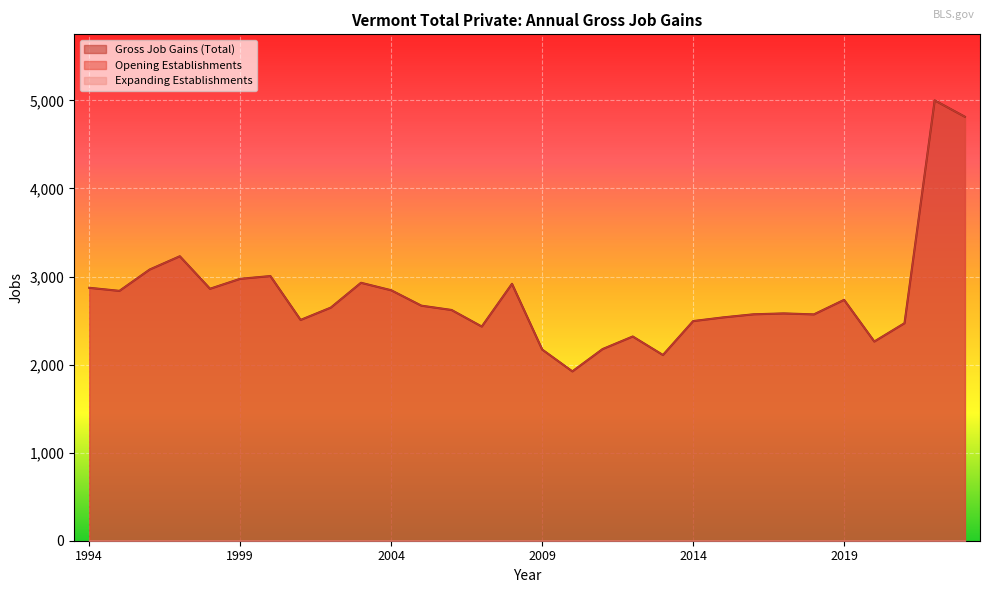

Is it true that Gross Job Gains (Total) equals 589 at 2014?

False